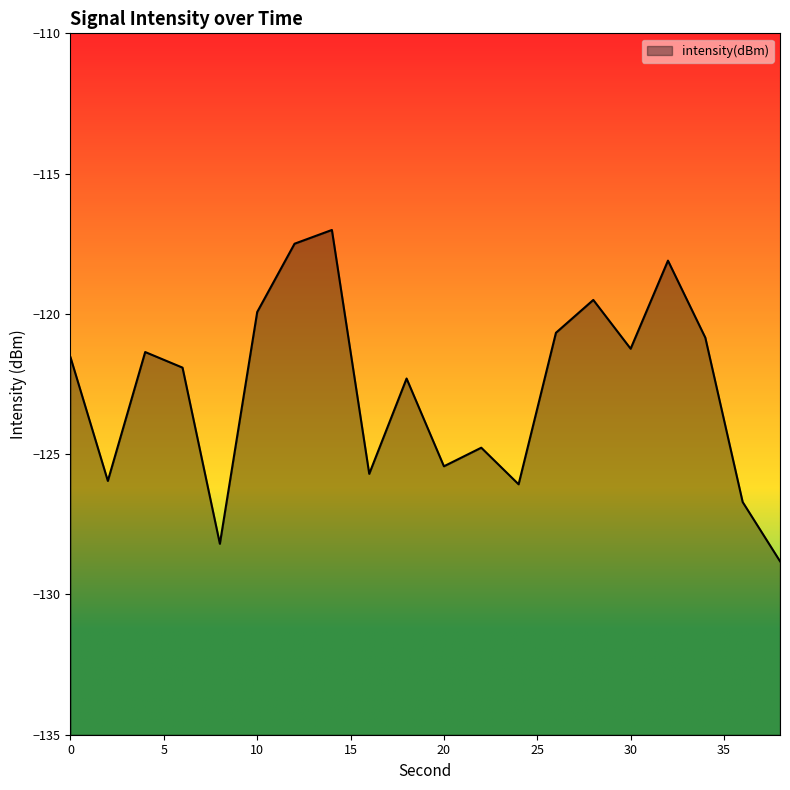

Rank the categories by value from highest to lowest.

14, 12, 32, 28, 10, 26, 34, 30, 4, 0, 6, 18, 22, 20, 16, 2, 24, 36, 8, 38